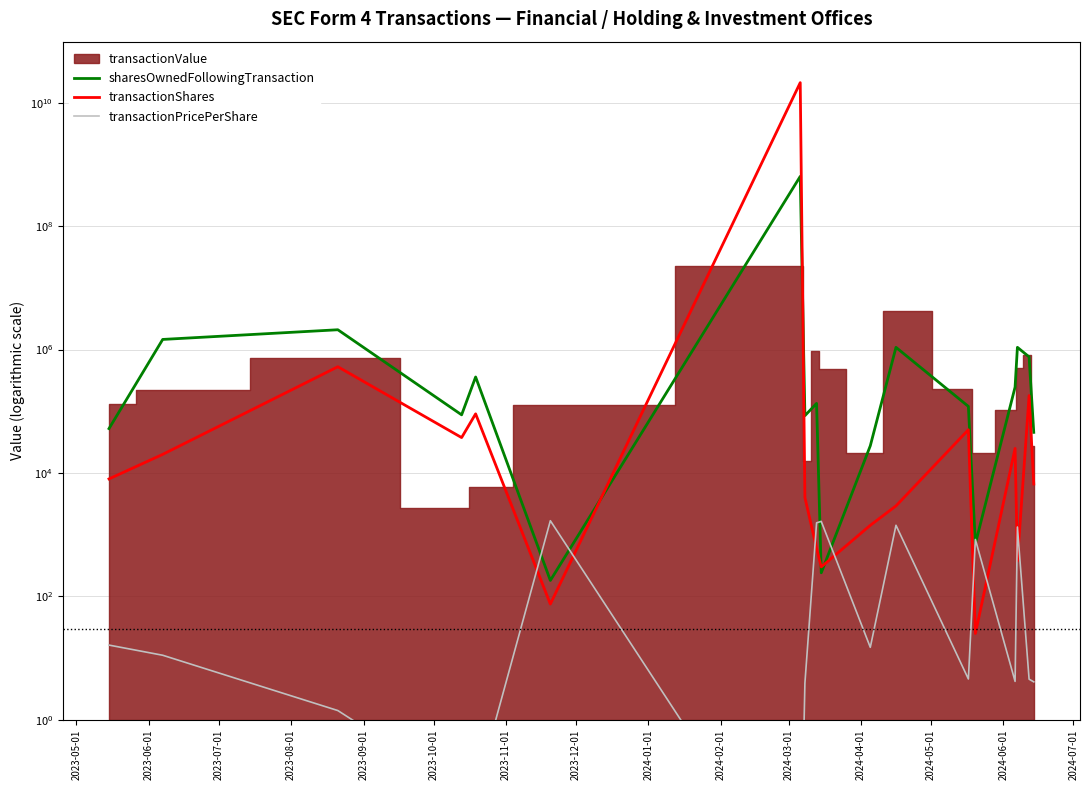

Is it true that transactionPricePerShare equals 11.1 at 2023-06-01?

True